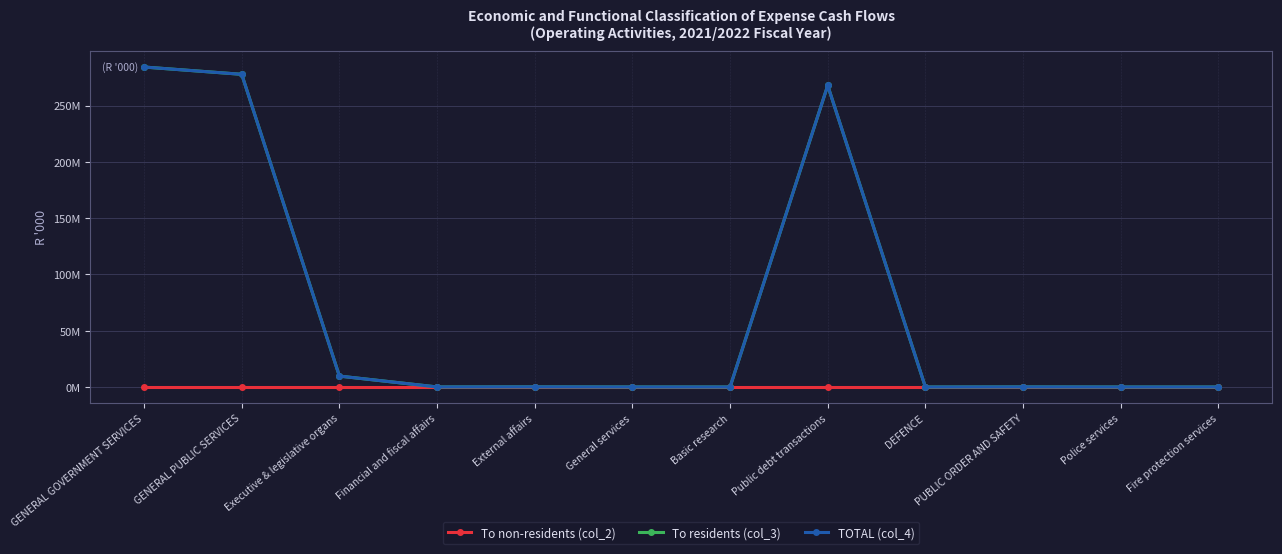

What is the label of the 3rd point from the right?

PUBLIC ORDER AND SAFETY